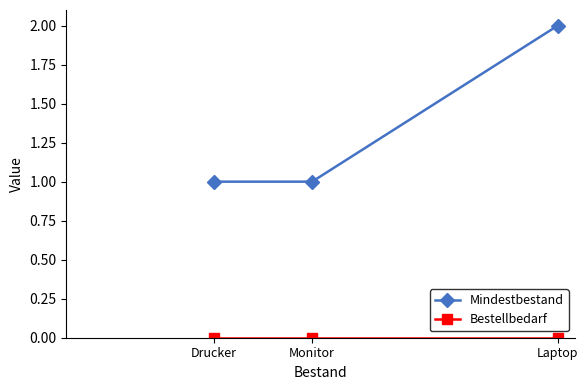

Which label corresponds to the largest value in the chart?

Laptop